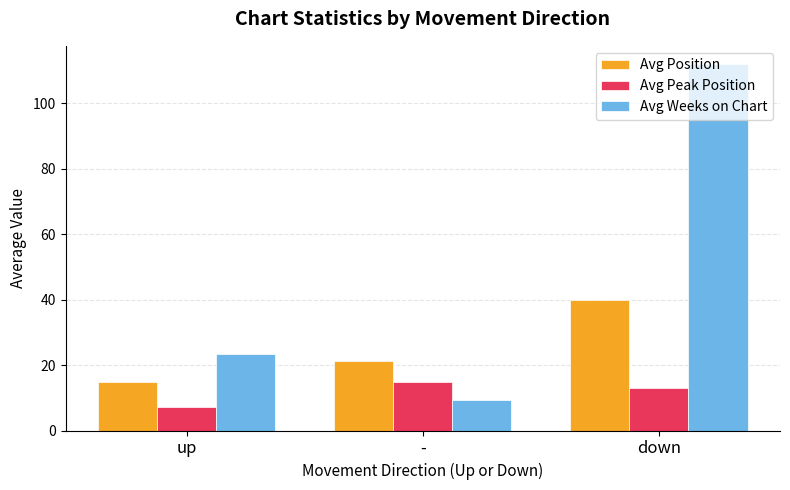

What is the label of the 2nd bar from the left?

-